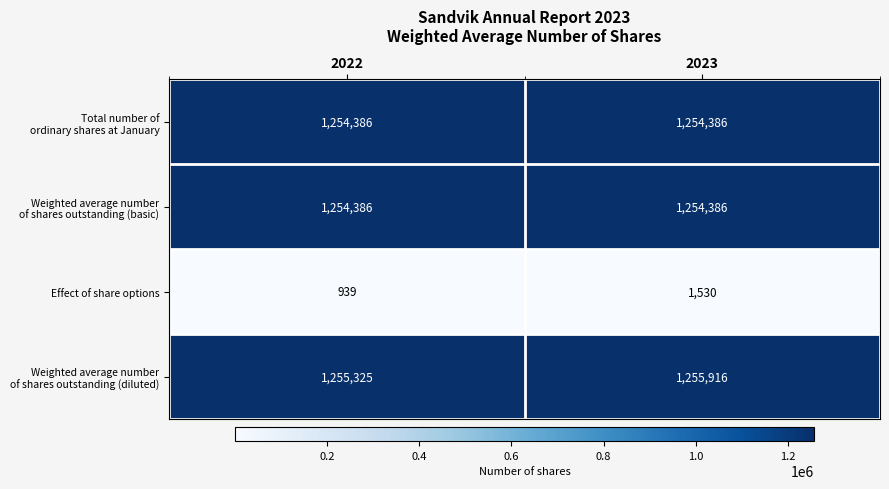

How many distinct data groups are displayed?

4